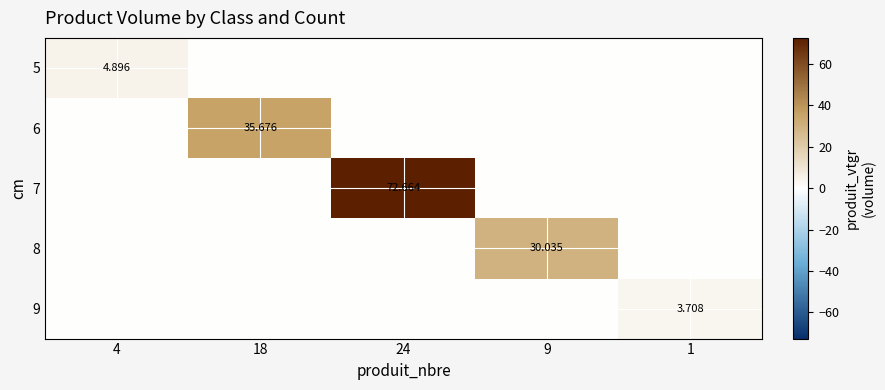

List the labels in order of 9 value, smallest first.

4, 18, 24, 9, 1